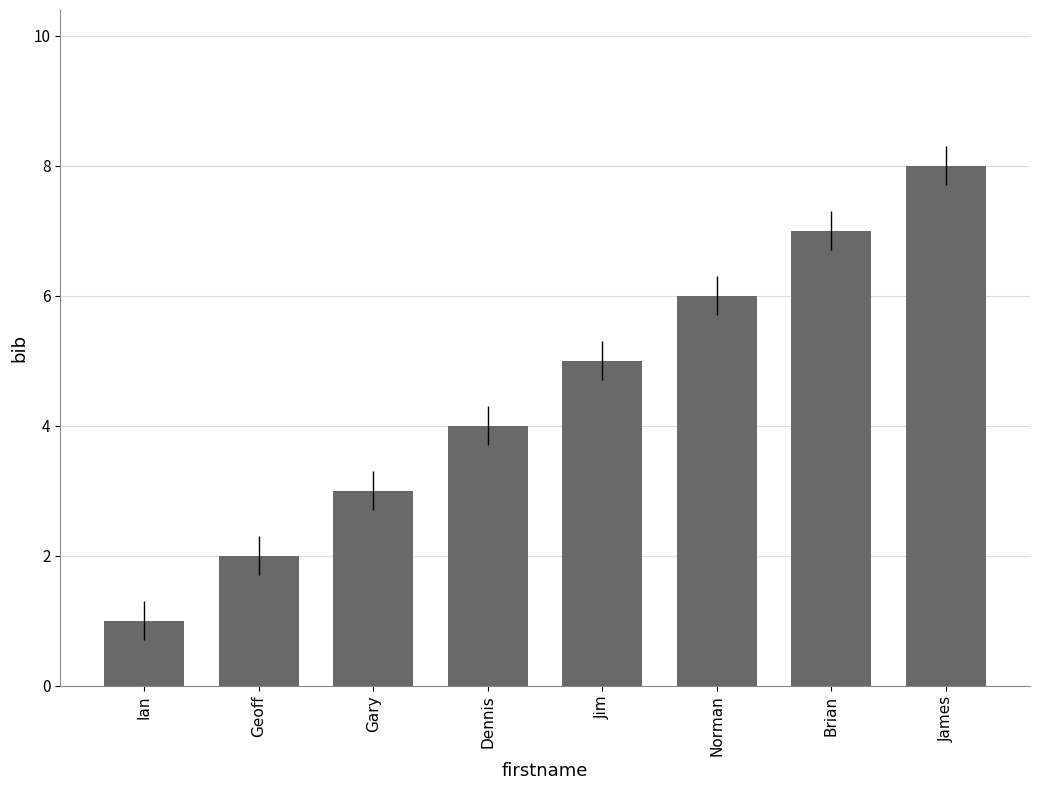

What is the ratio of the value at Geoff to the value at Jim?

0.4